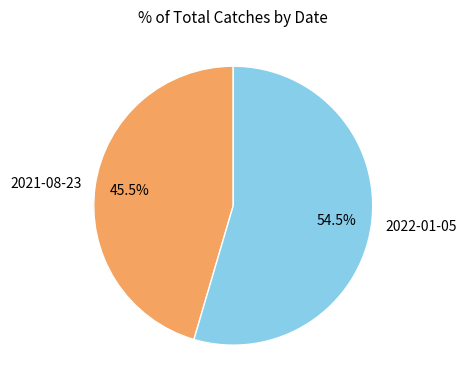

What is the largest slice in the pie chart?

2022-01-05